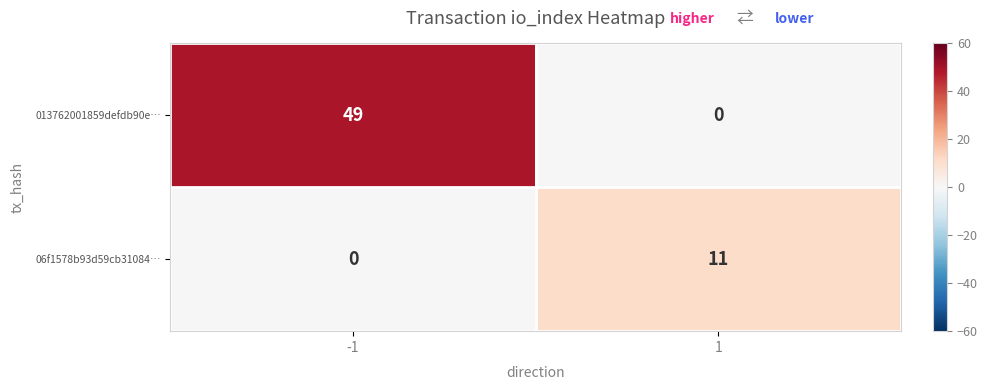

Reading left to right, extract all data points from this chart.

013762001859defdb90e…: 49	0
06f1578b93d59cb31084…: 0	11